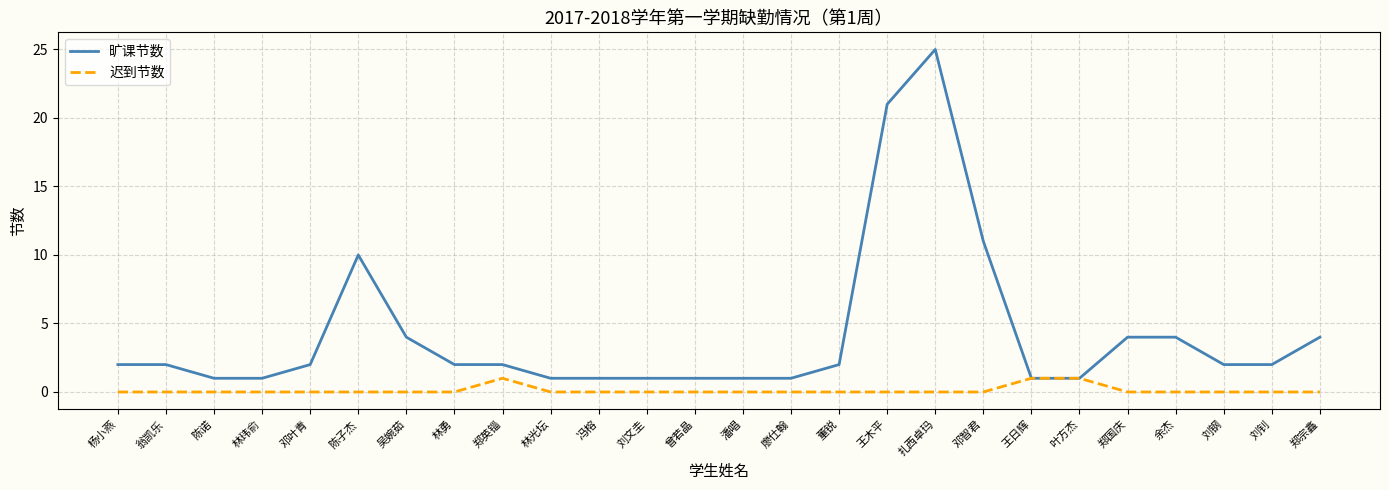

At 吴婉茹, list the series in order from largest to smallest.

旷课节数, 迟到节数